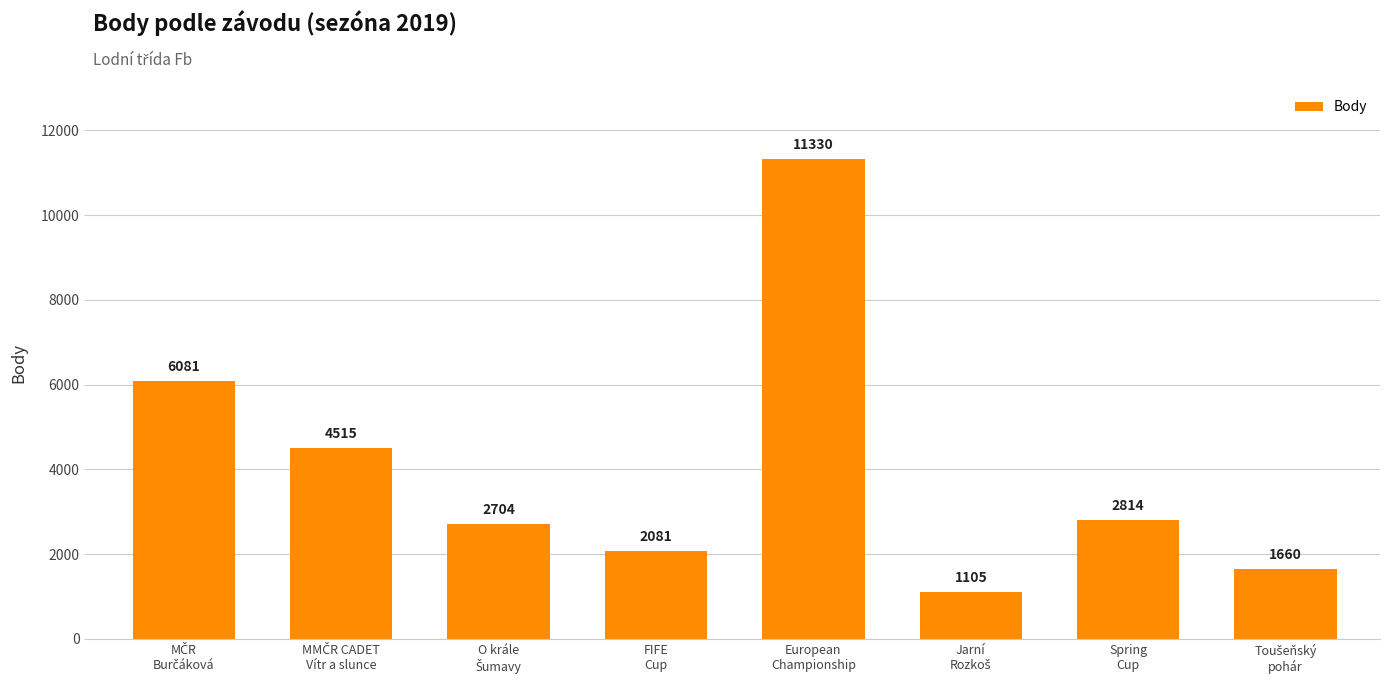

What is the greatest value displayed?

11330